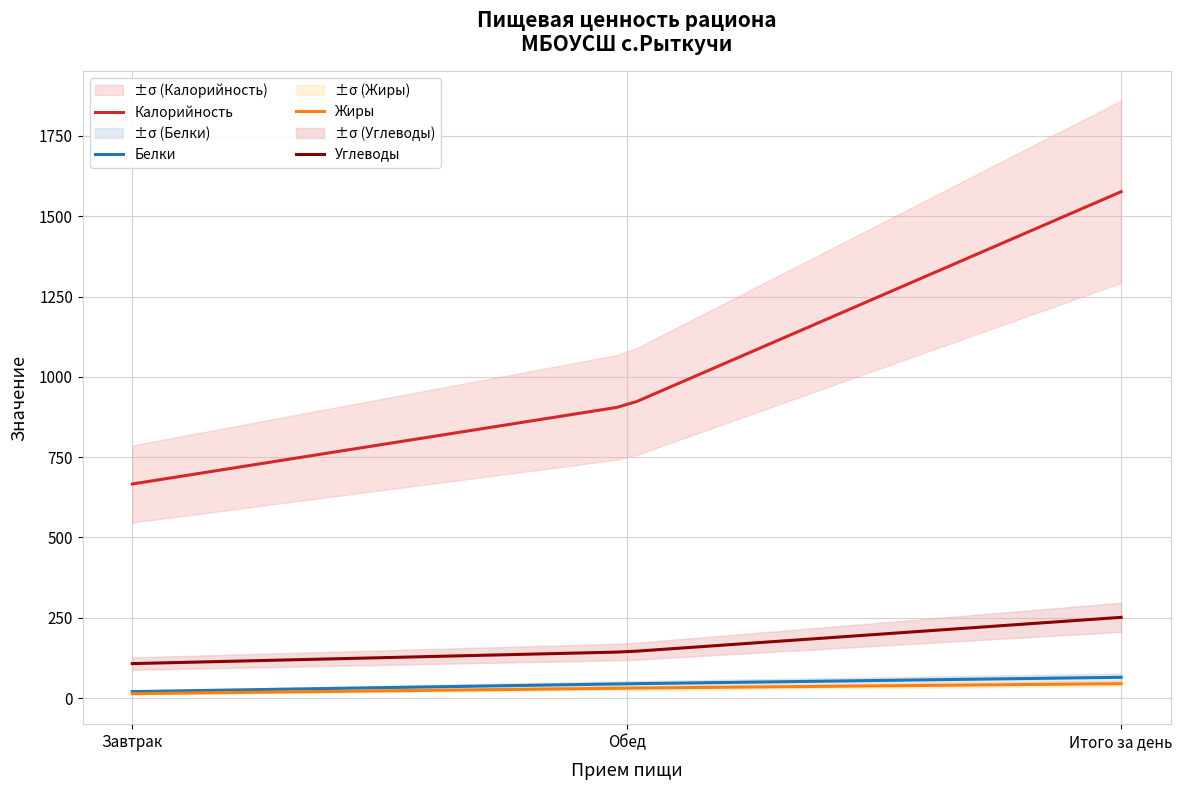

At which label does Калорийность reach its peak?

Итого за день